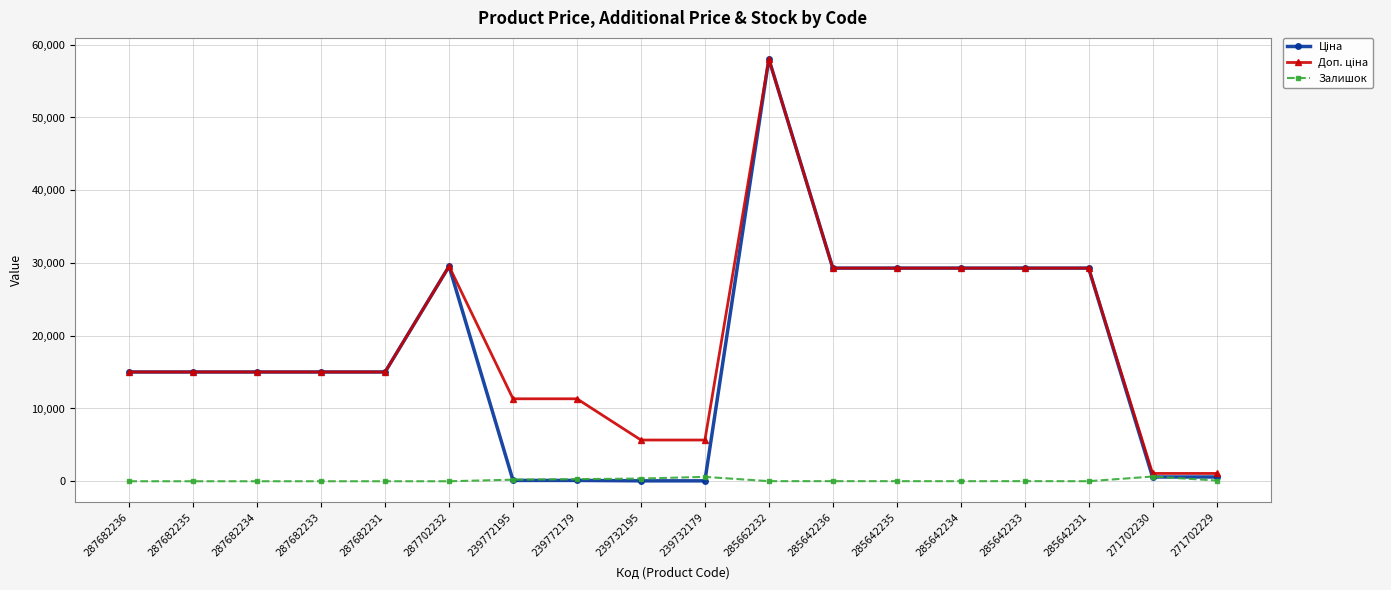

Does the chart have visible grid lines?

Yes